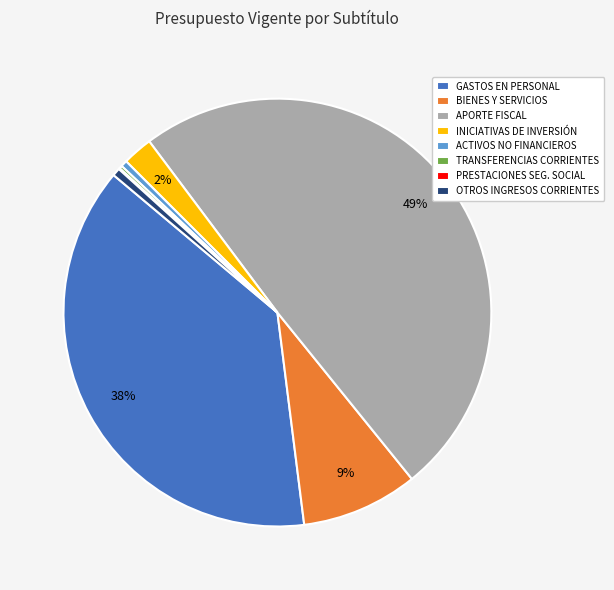

Is it true that APORTE FISCAL is 64% of the pie?

False